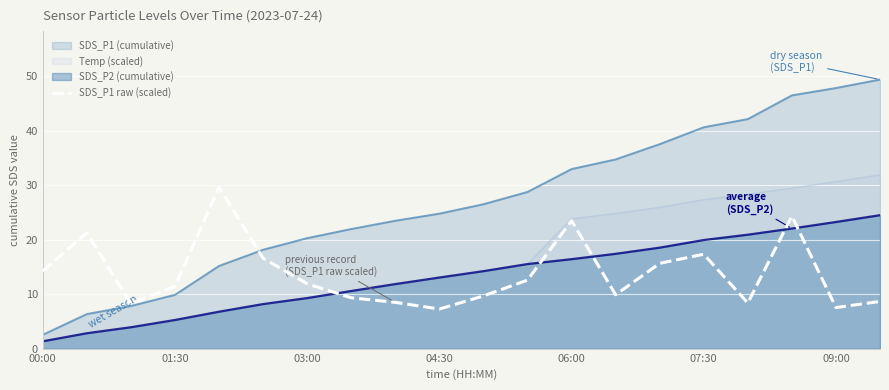

What is the maximum value for SDS_P1 raw (scaled)?

29.6